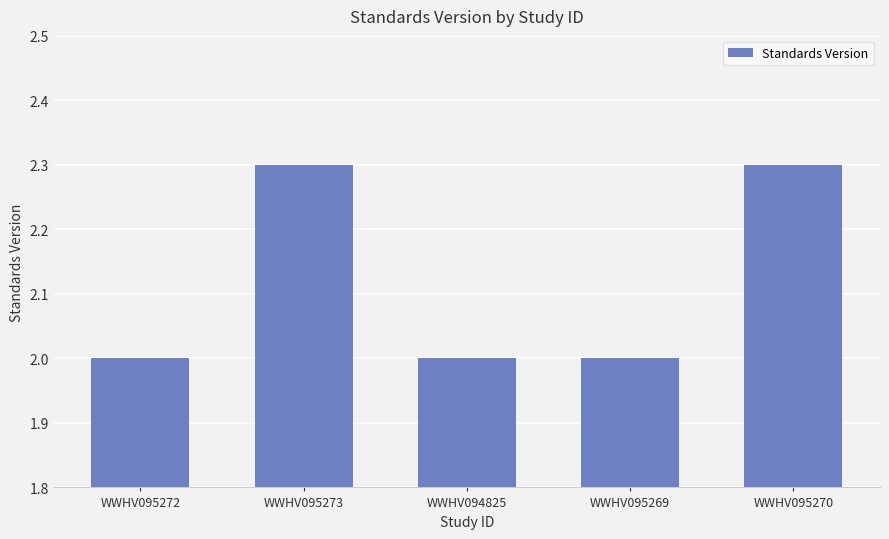

What is the sum of the values at WWHV094825 and WWHV095273?

4.3